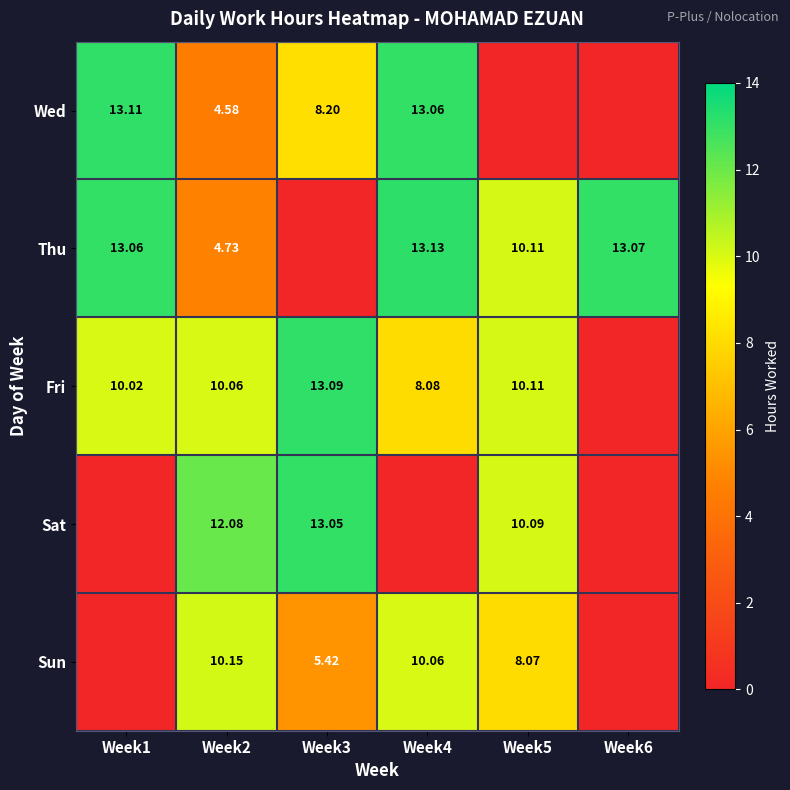

How many data points does each series have?

6